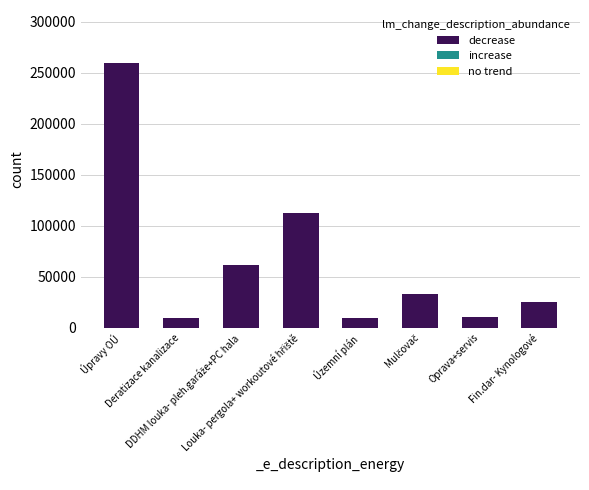

What is the value of the 7th bar from the left?

10000